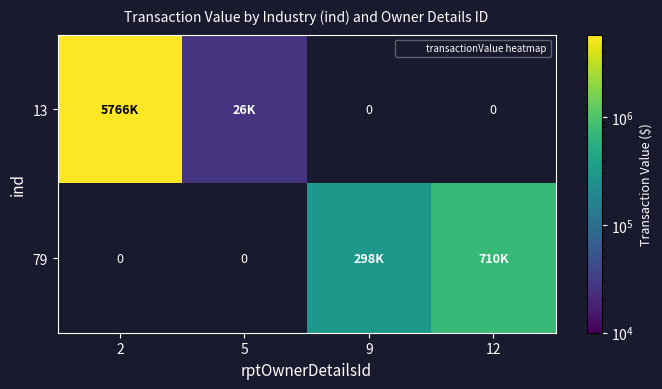

List the series in order of their peak value, highest first.

13, 79